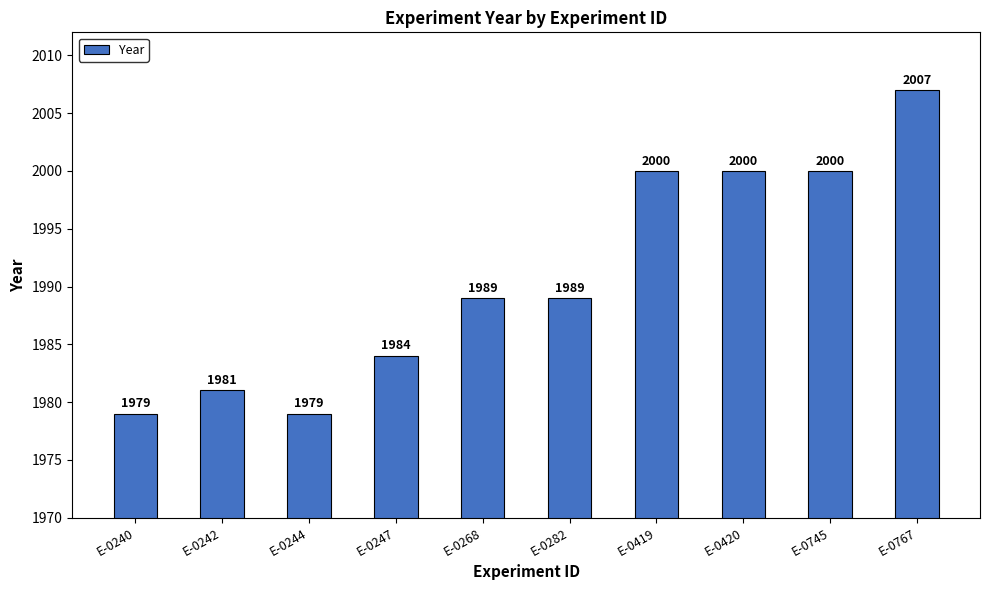

What value does the data have at E-0282?

1989